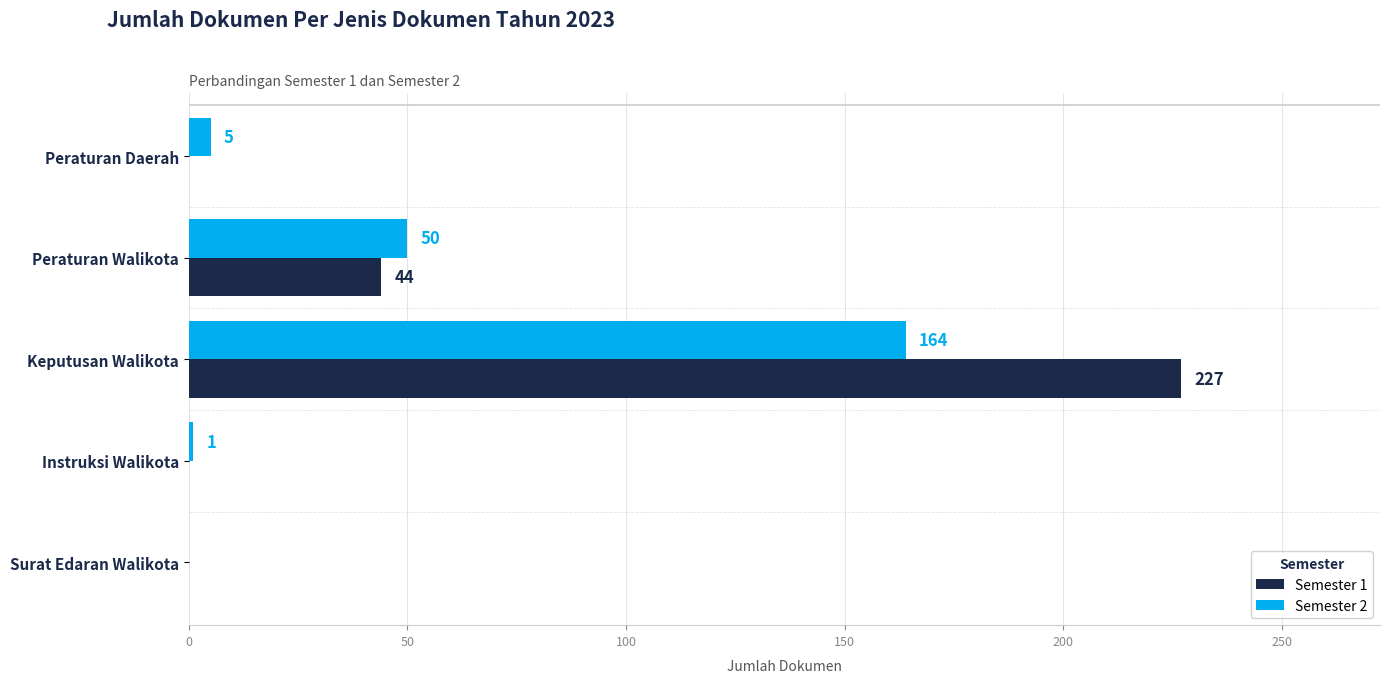

Which series has the widest spread of values?

Semester 1